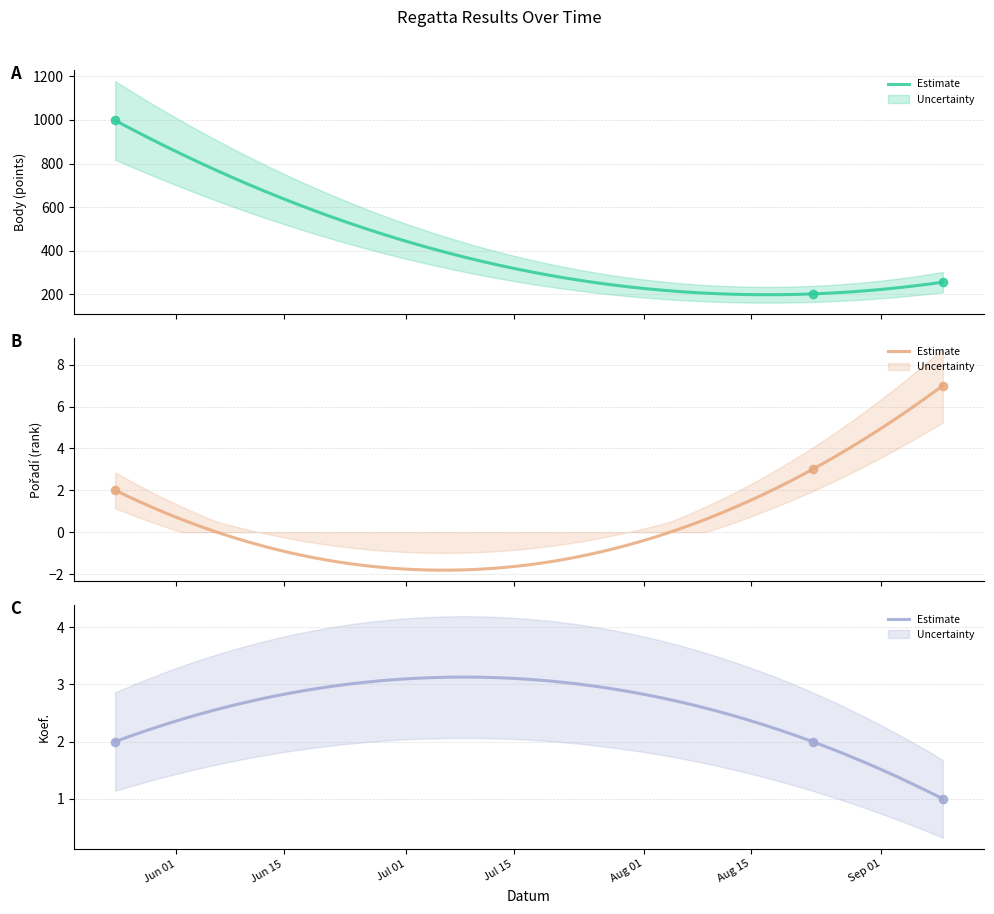

Is the value of Pořadí at 2014-05-24 greater than the value of Body at 2014-05-24?

No